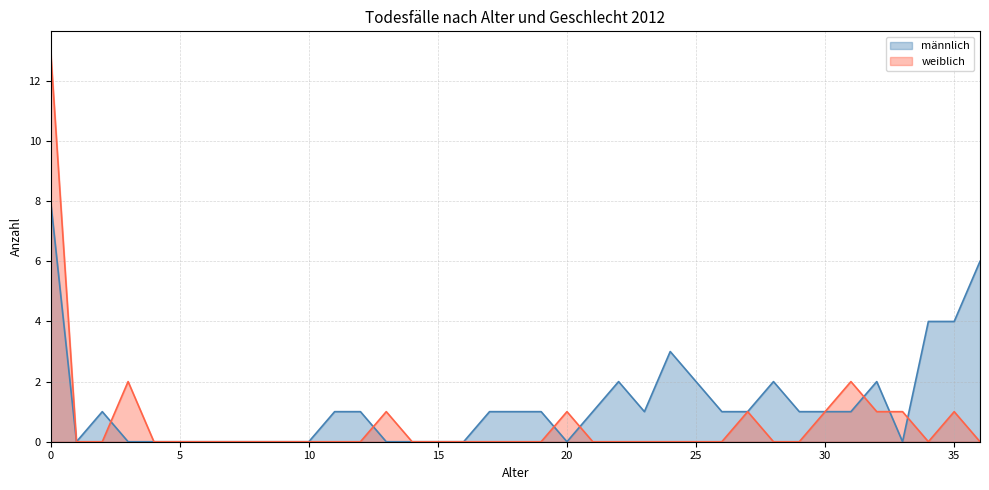

At which label is weiblich closest to 6?

3